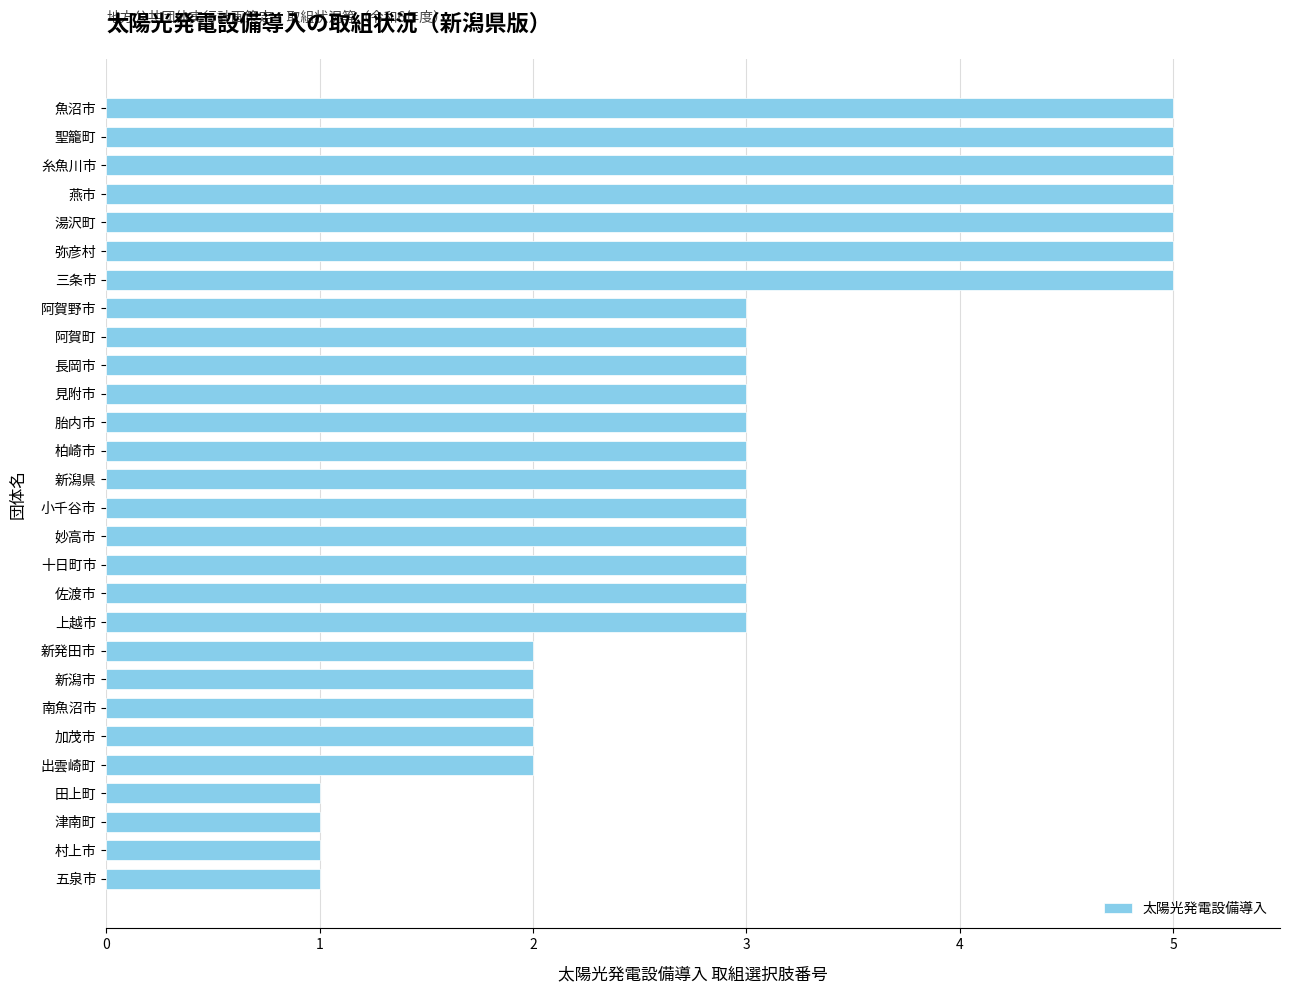

What is the difference between the maximum and minimum values?

4